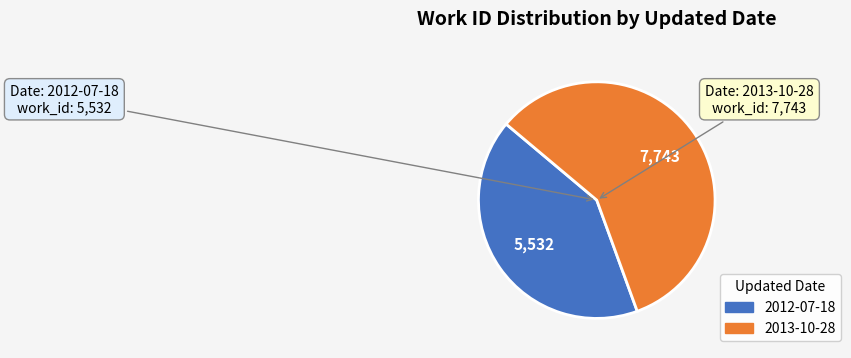

Between 2012-07-18 and 2013-10-28, which is larger?

2013-10-28